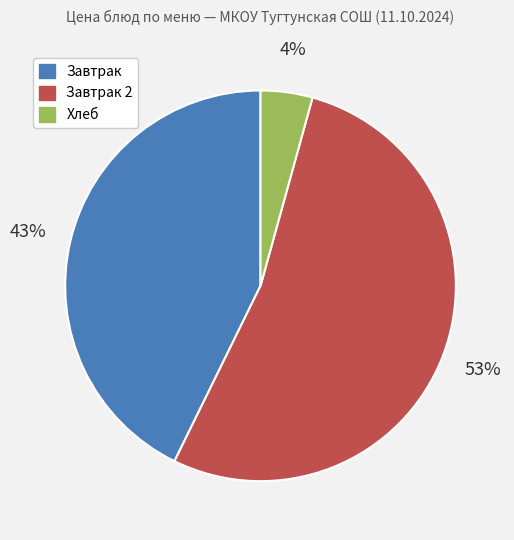

To the nearest percent, what portion does Завтрак 2 represent?

53%